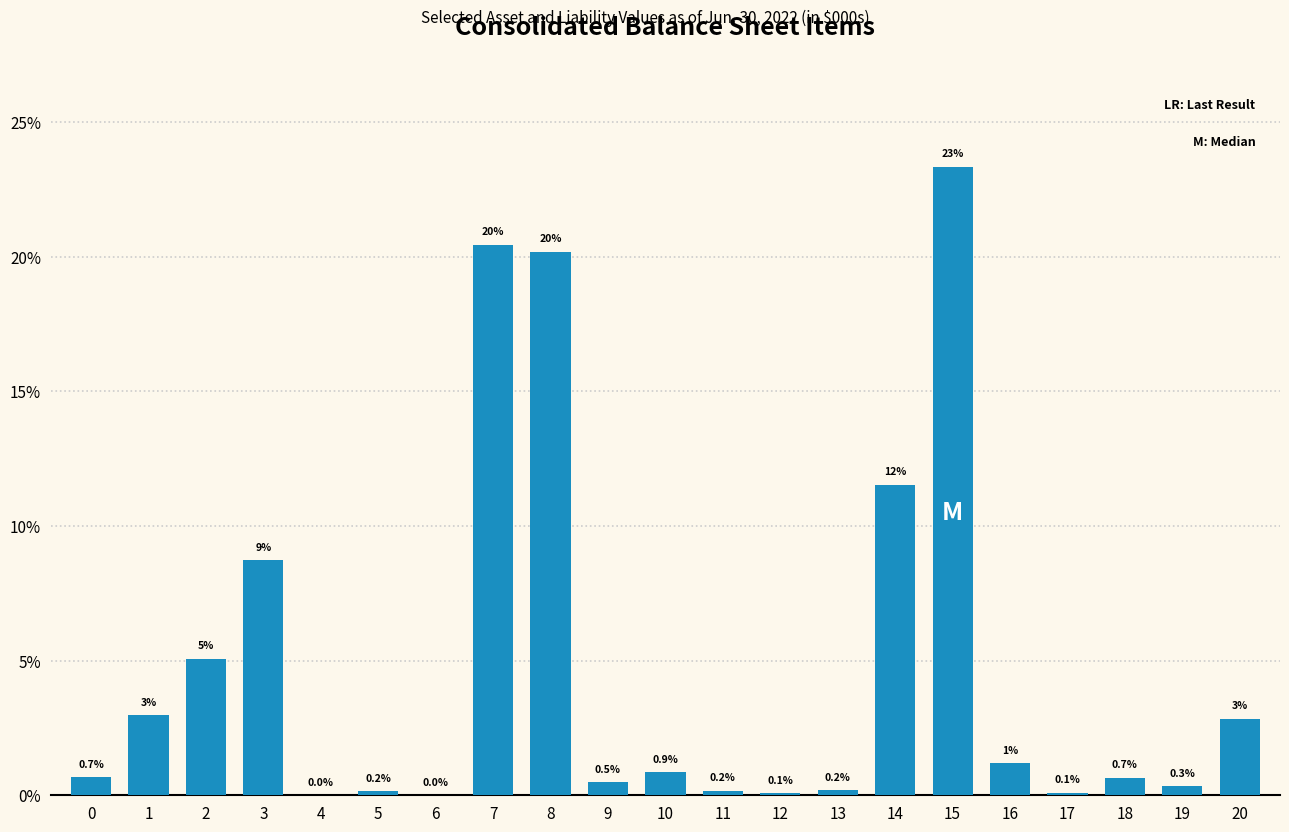

What is the change in value from 3 to 19?

-8.4